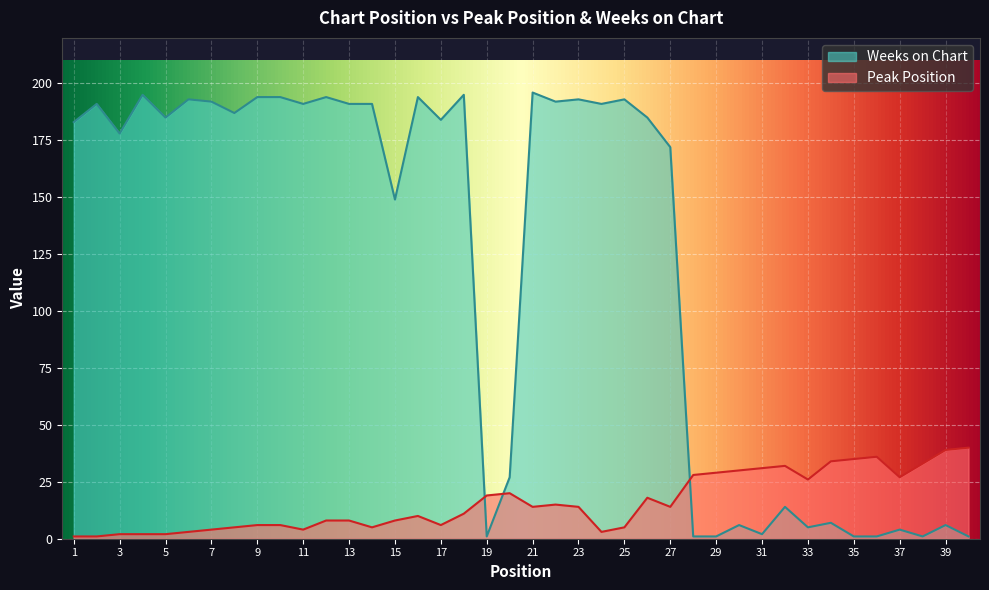

How many values in the Weeks on Chart series exceed 185?

18